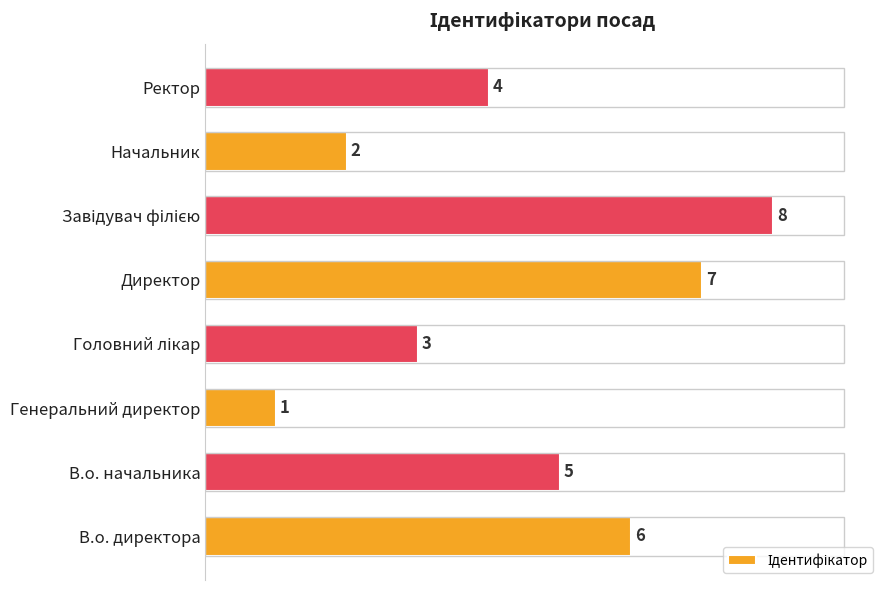

The chart shows a value of 2 at Ректор. True or false?

False